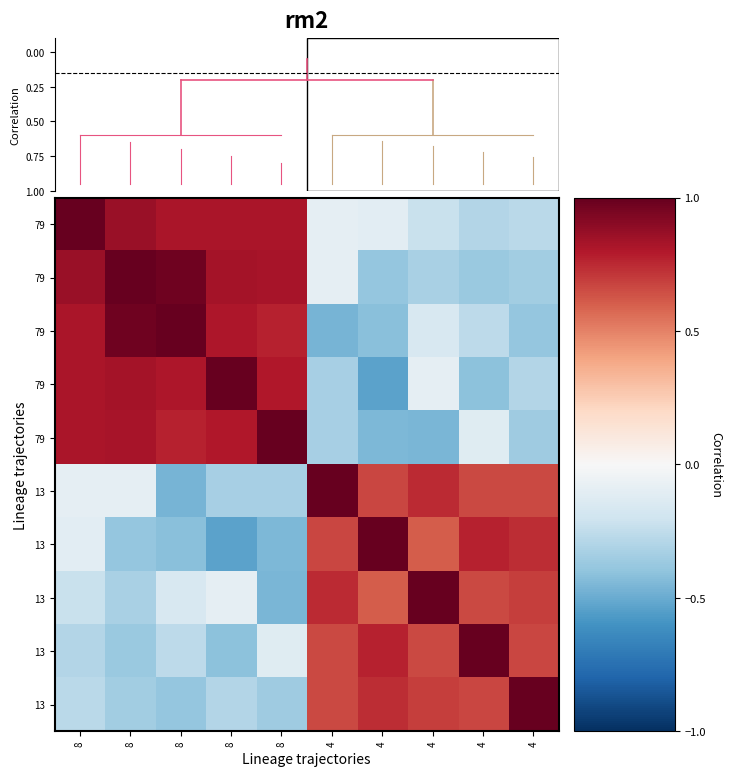

At how many categories does at least one series exceed 0?

10